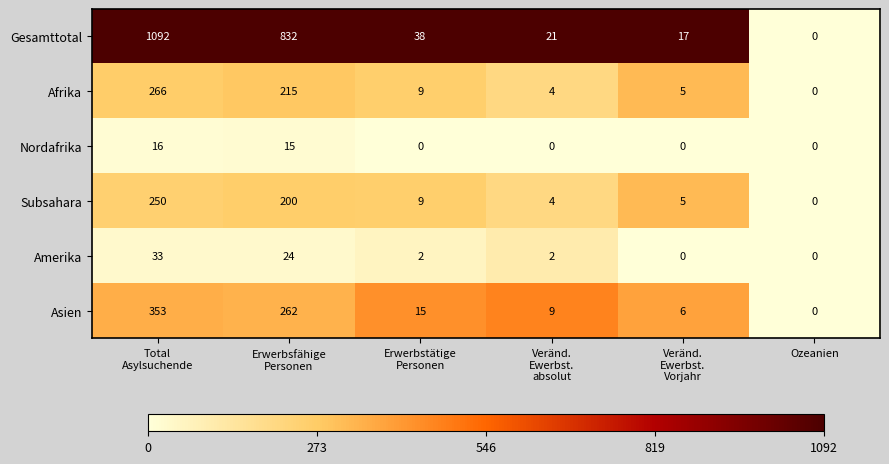

The Subsahara series shows 0 at Ozeanien. True or false?

True